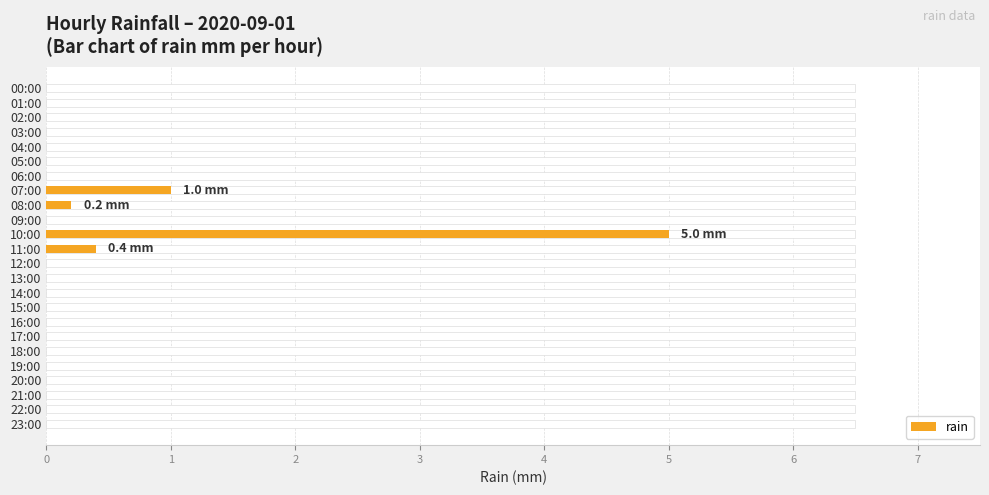

Reading right to left, transcribe all the data shown in this chart.

0.0	0.0	0.0	0.0	0.0	0.0	0.0	0.0	0.0	0.0	0.0	0.0	0.4	5.0	0.0	0.2	1.0	0.0	0.0	0.0	0.0	0.0	0.0	0.0